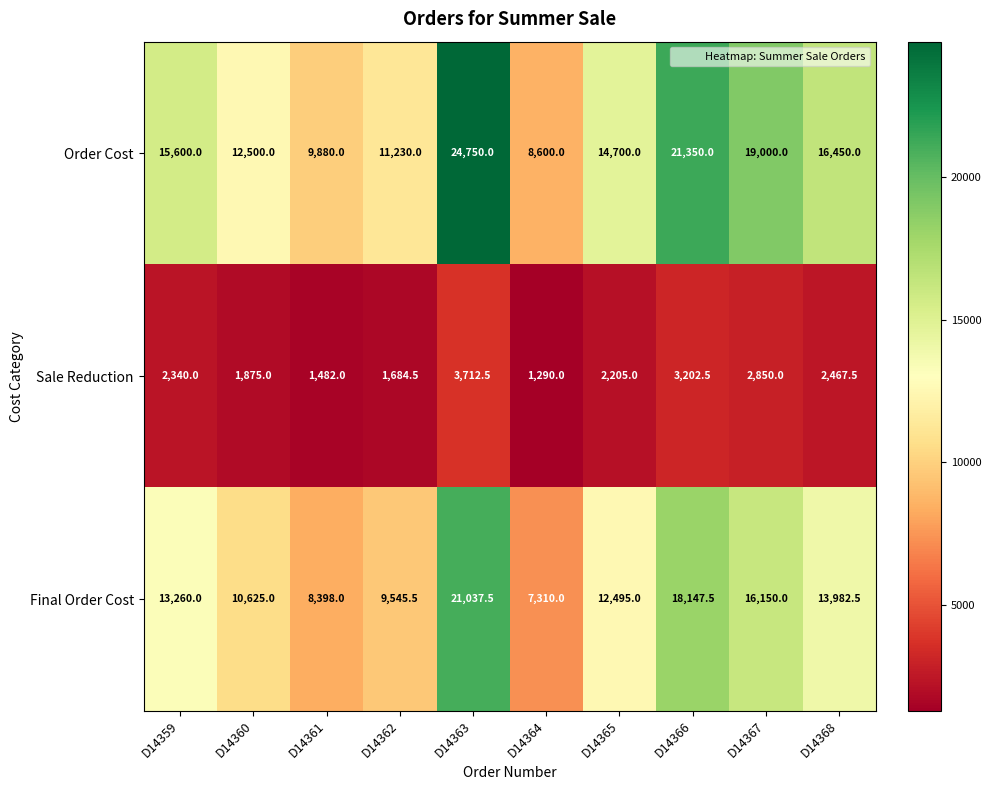

Between D14364 and D14367, which series saw the biggest shift?

Order Cost